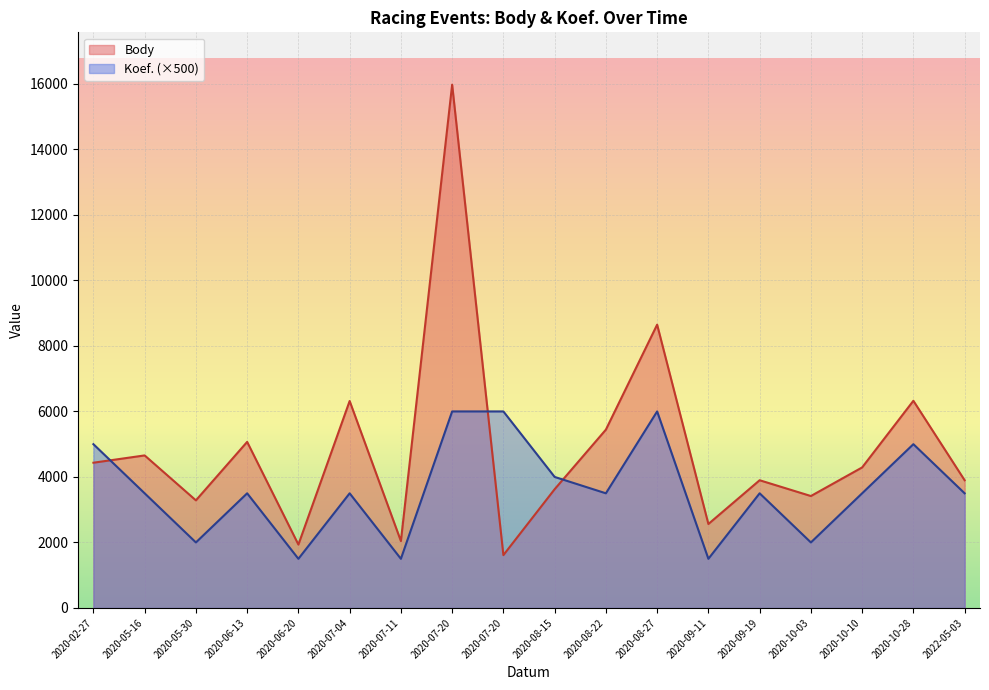

At how many categories does at least one series exceed 15287?

1